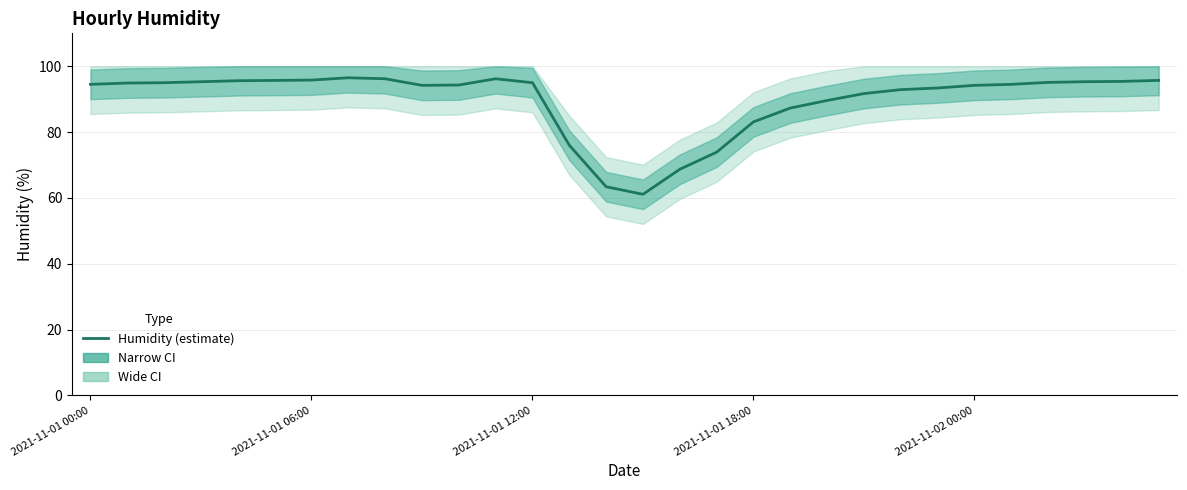

Which category has the lowest value across all series?

15